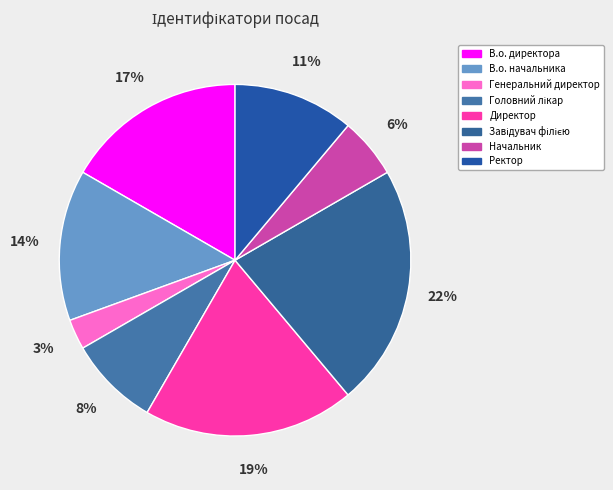

To the nearest percent, what percentage of the pie is Ректор?

11%